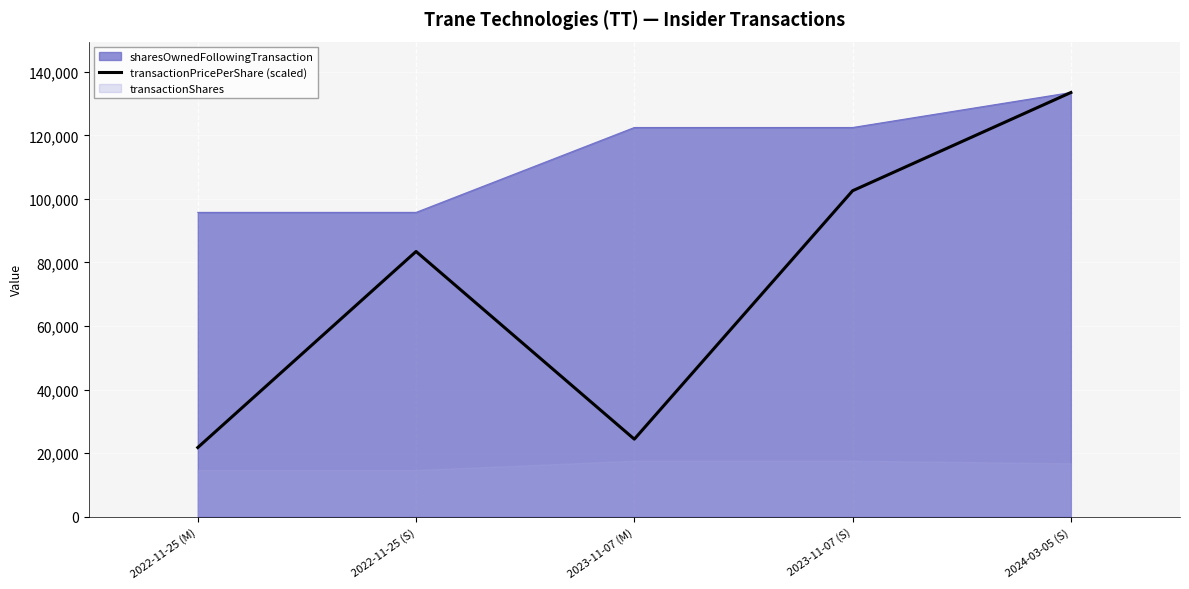

What is the sum of the values at 2022-11-25 (S) and 2024-03-05 (S)?

216925.4